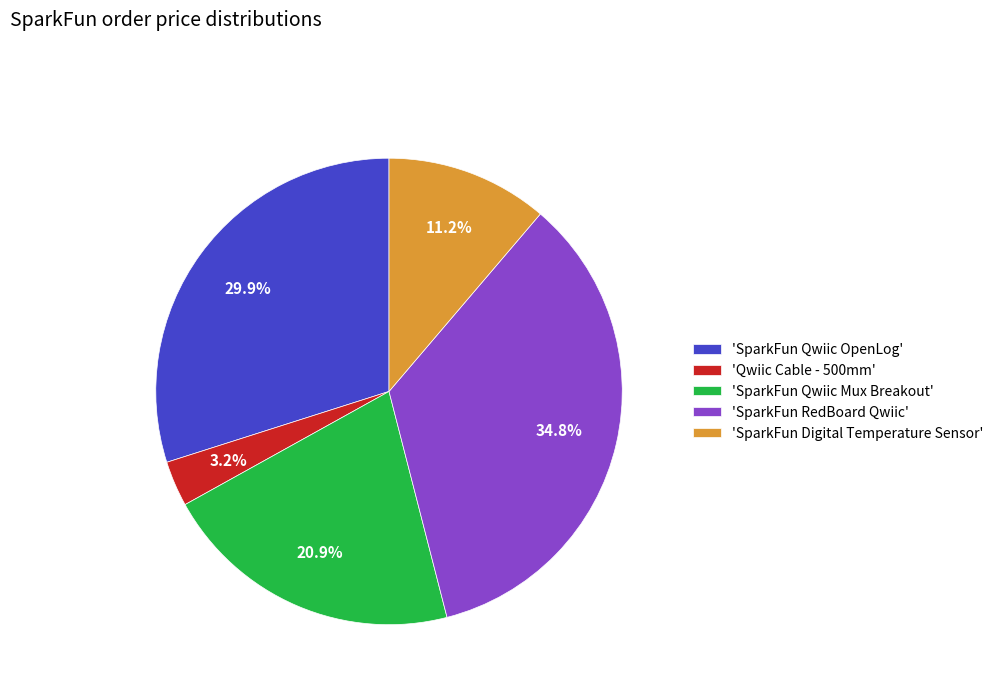

Is there a majority slice in this chart?

No